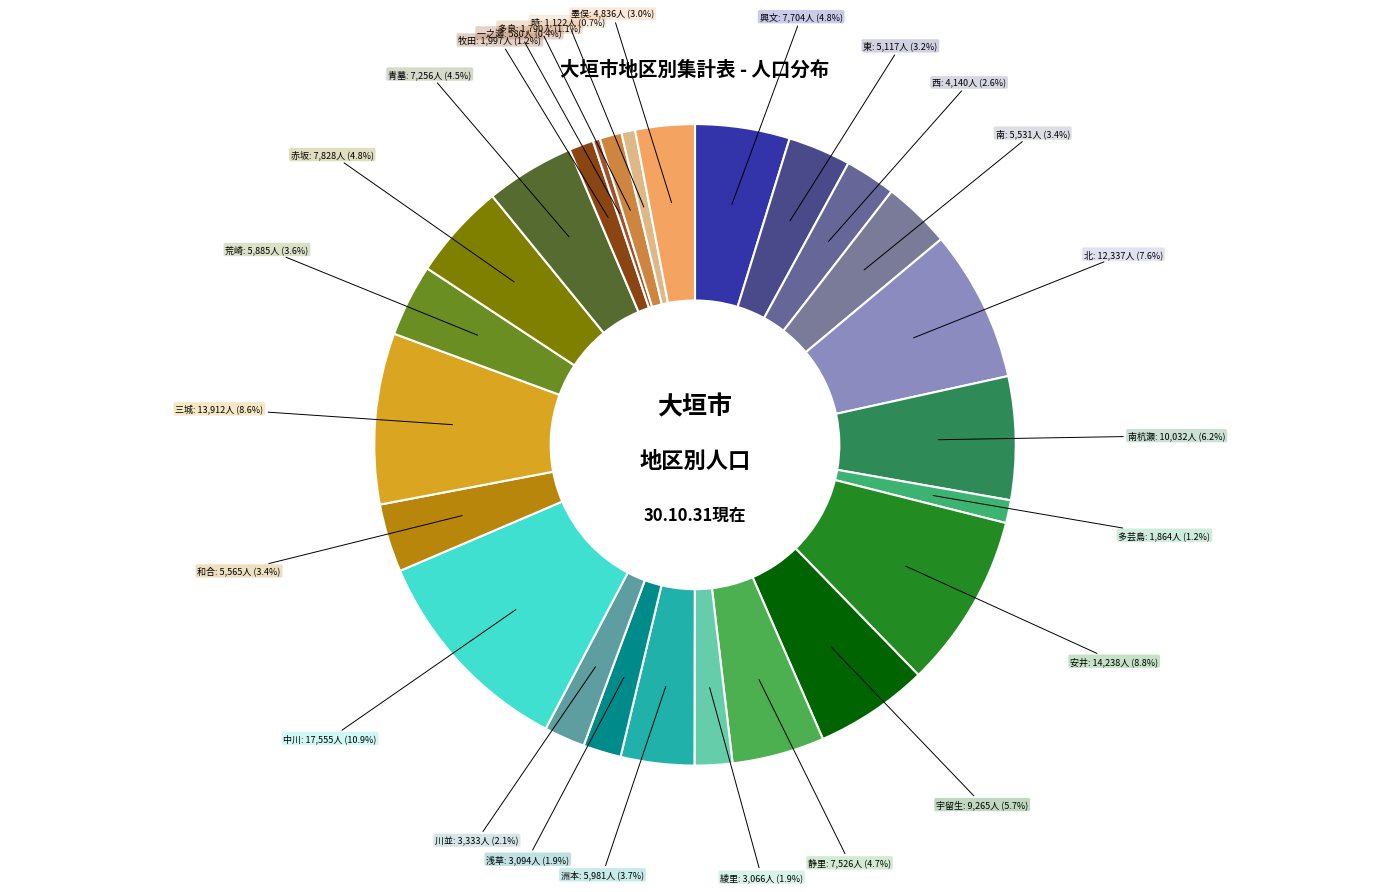

To the nearest percent, what portion does 南杭瀬 represent?

6%